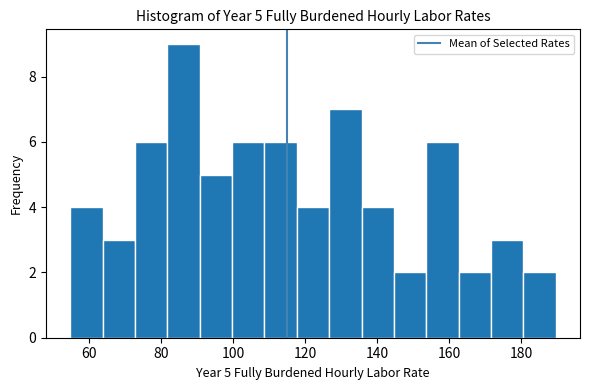

Which range on the x-axis has the tallest bar?

82 to 90